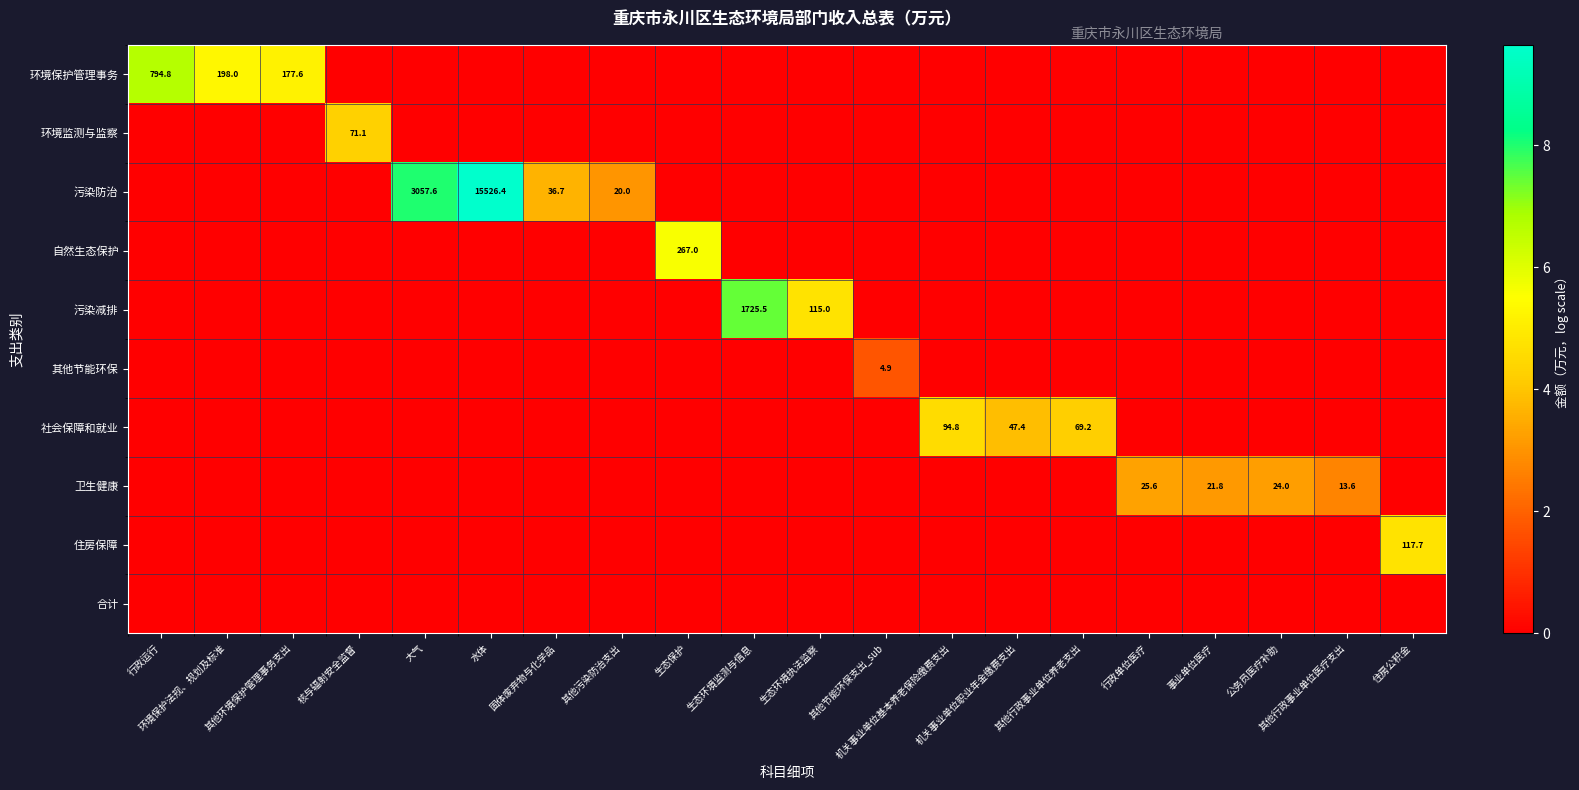

Which series has the widest spread of values?

污染防治